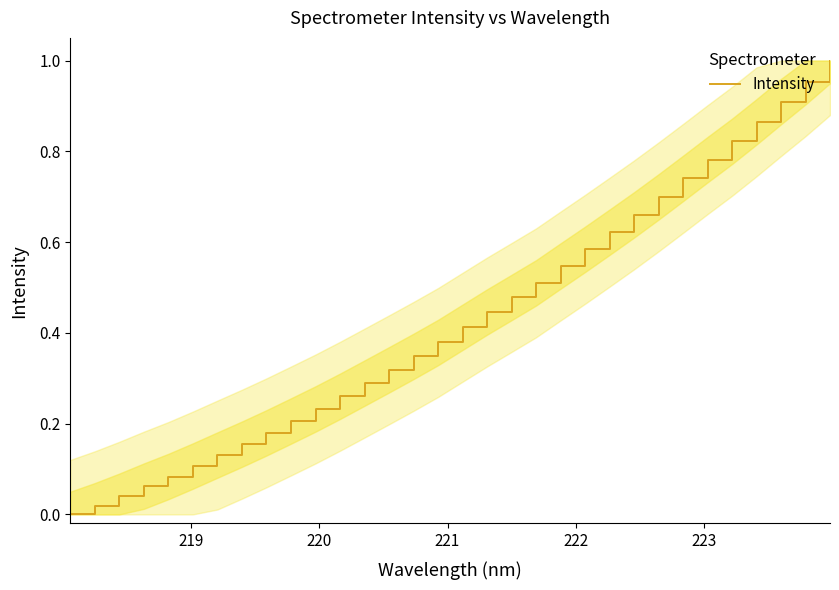

How many lines are shown in the chart?

1